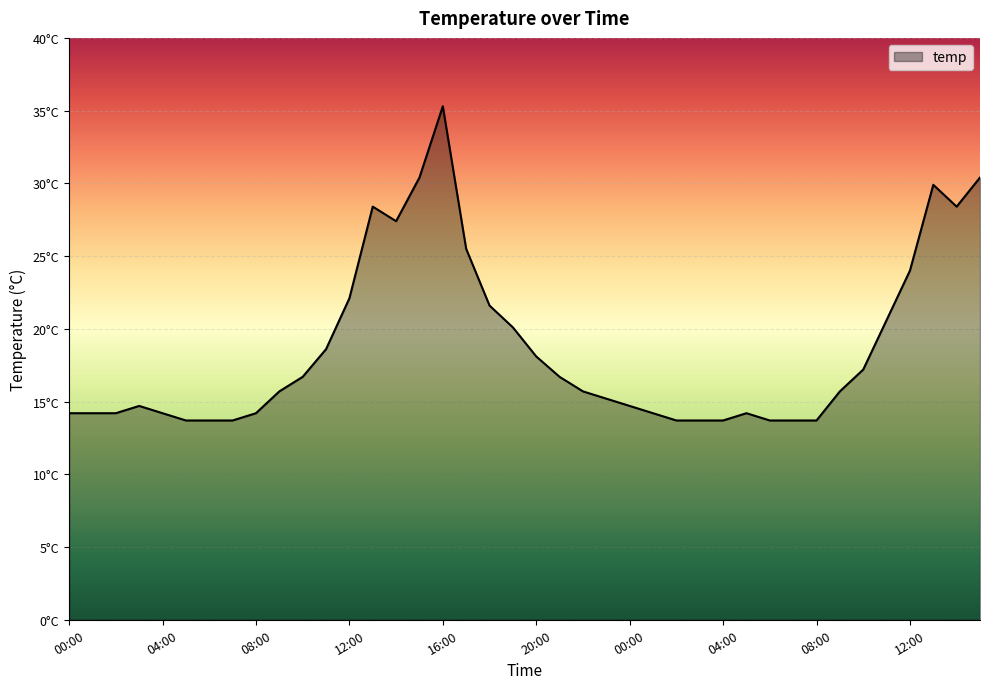

Which label corresponds to the largest value in the chart?

16:00